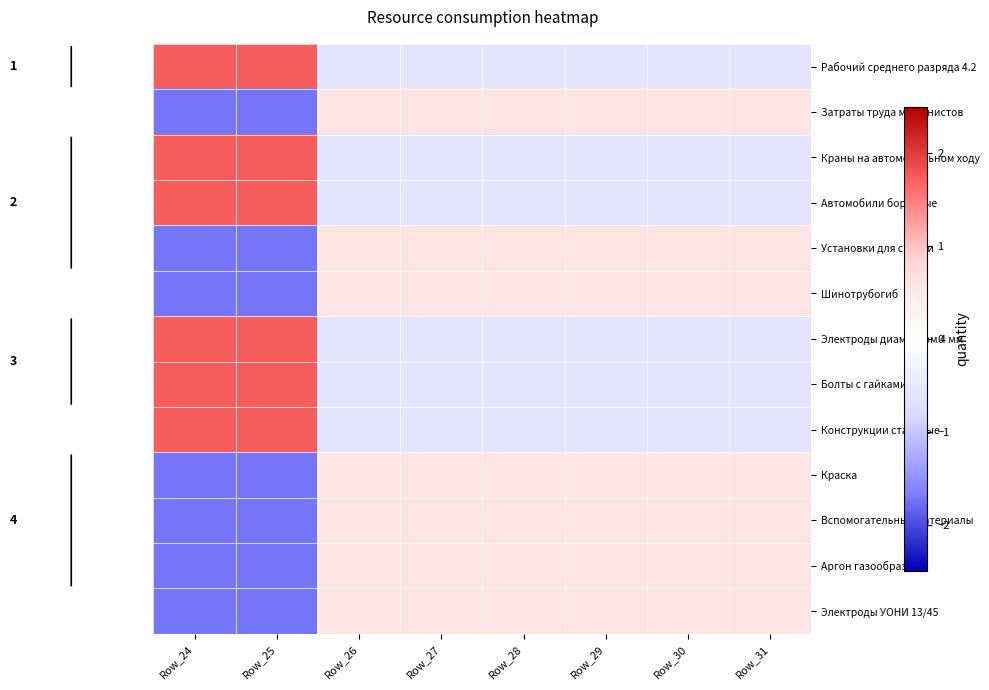

How many values in Шинотрубогиб are above zero?

6